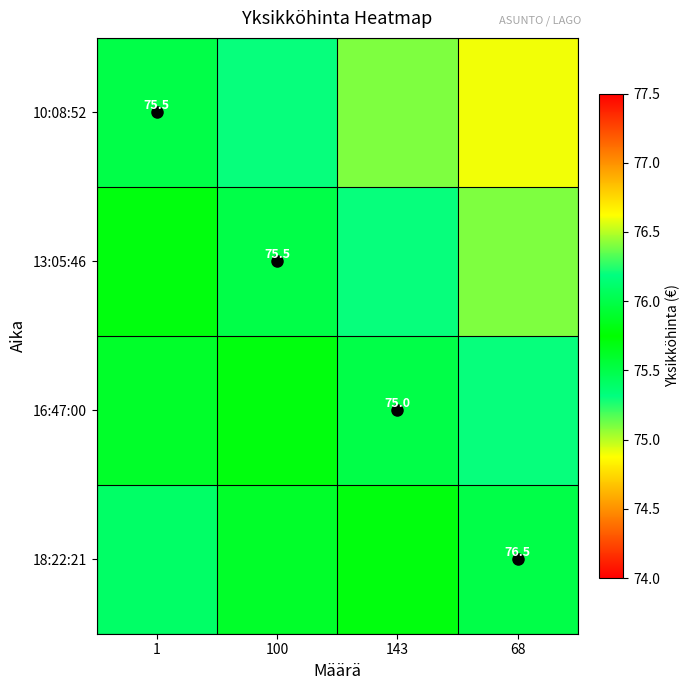

What is the difference between the 18:22:21 values at 143 and 68?

0.2